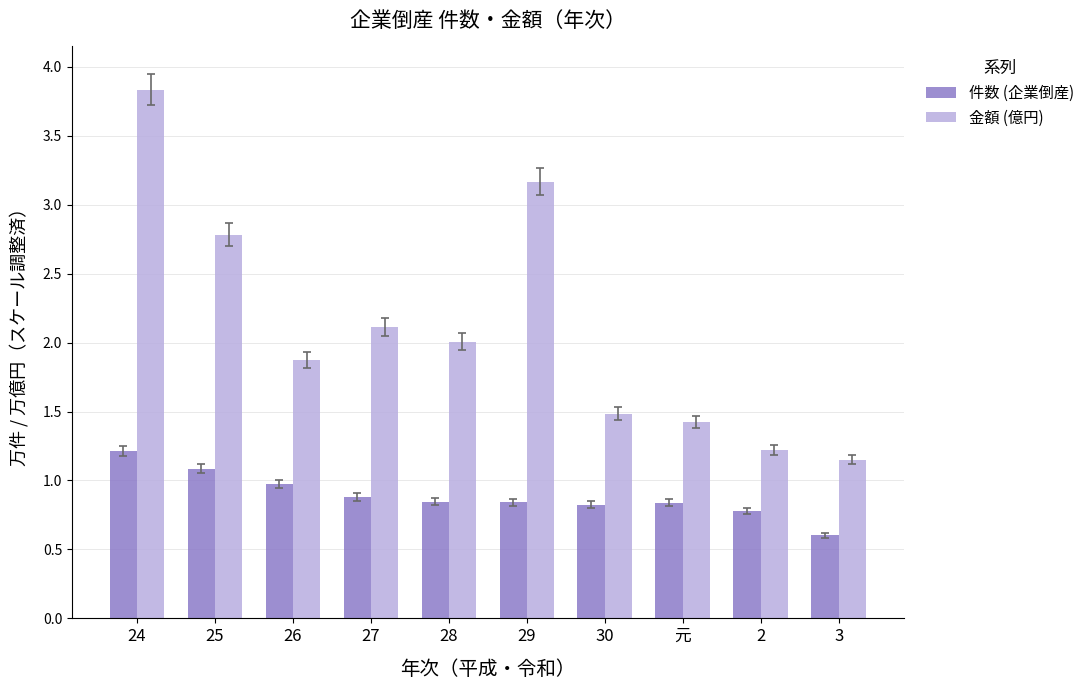

How many groups of bars are there?

10